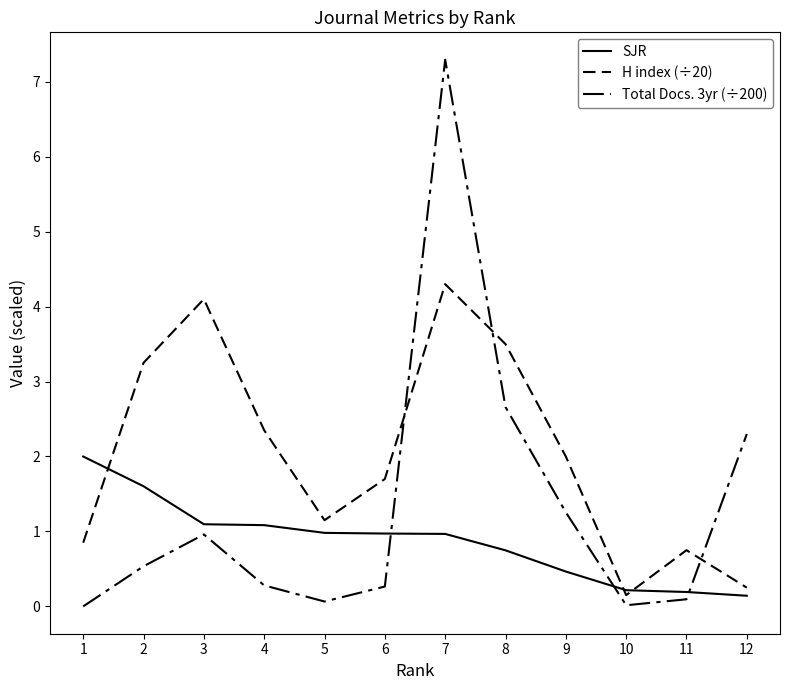

Does the chart display data point markers on the line(s)?

No